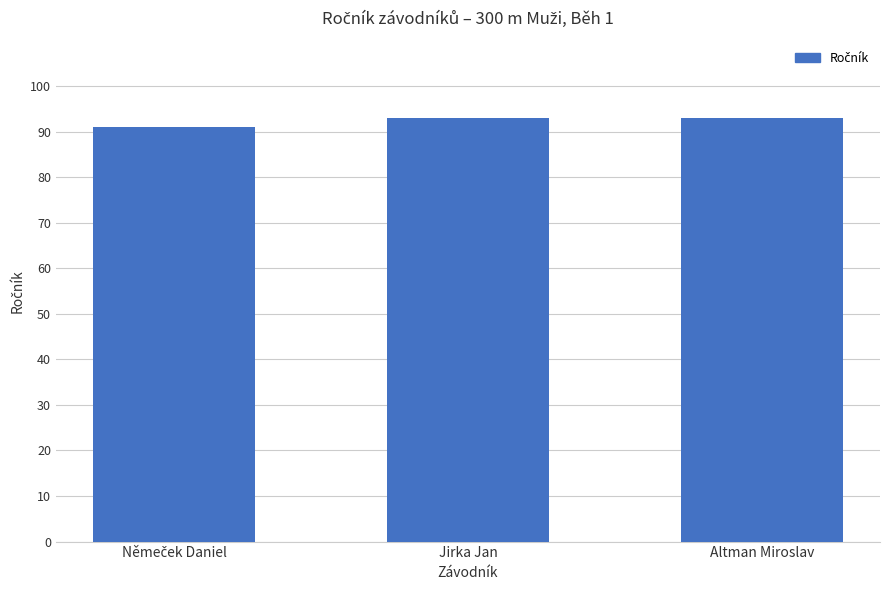

Reading left to right, extract all data points from this chart.

91	93	93